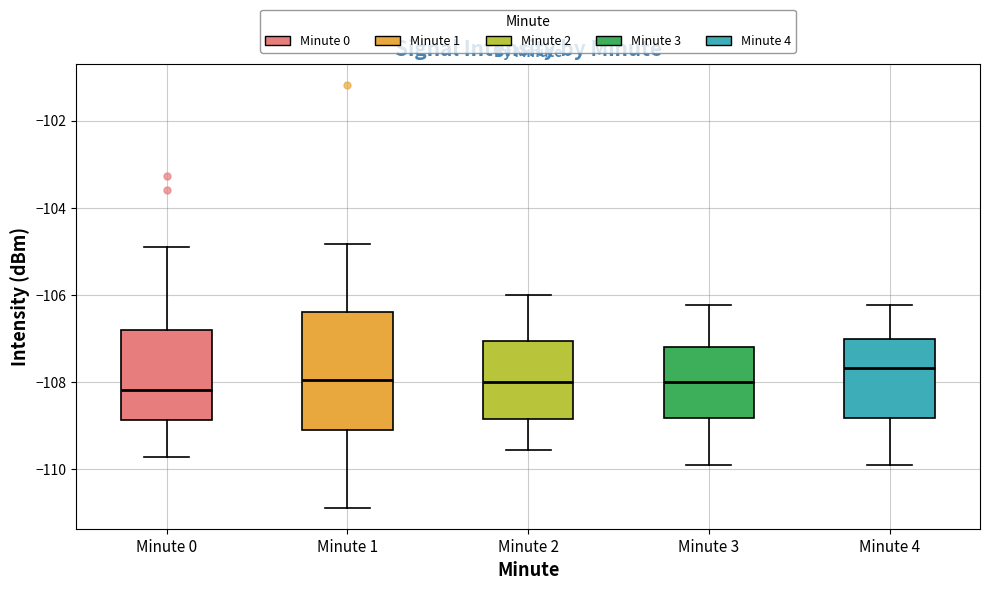

Reading left to right, transcribe this box plot: for each box, give where its median line is, the range the box spans, and where its two whiskers end, as read against the y-axis. The values are not printed on the chart, so give them approximately, as read against the axis.

Minute 0: median -108.2, box -108.8 to -106.8, whiskers -109.8 to -105.0
Minute 1: median -108.0, box -109.2 to -106.4, whiskers -110.8 to -104.8
Minute 2: median -108.0, box -108.8 to -107.0, whiskers -109.6 to -106.0
Minute 3: median -108.0, box -108.8 to -107.2, whiskers -110.0 to -106.2
Minute 4: median -107.6, box -108.8 to -107.0, whiskers -110.0 to -106.2